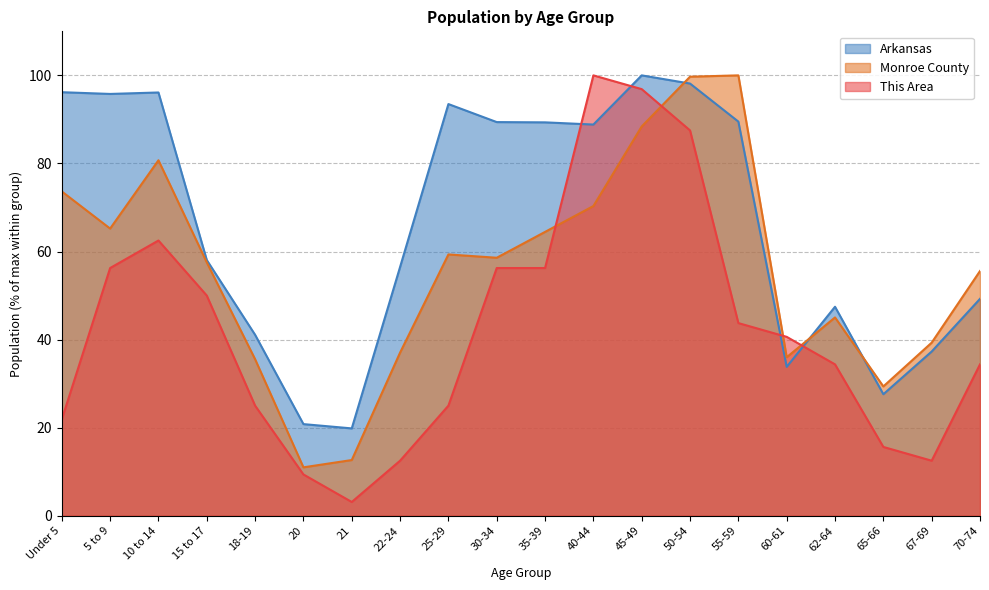

Is the value of This Area at 30-34 greater than the value of Arkansas at 18-19?

Yes